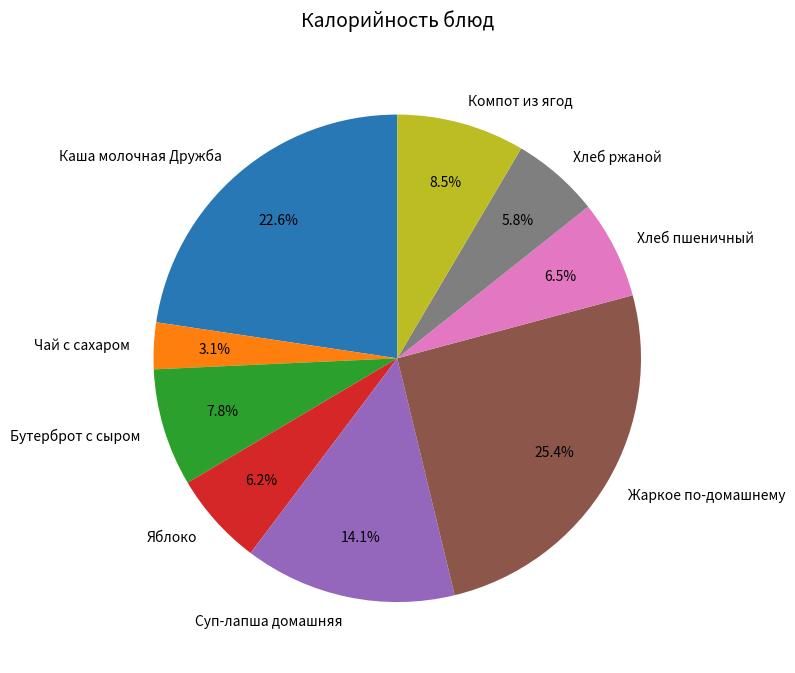

Between Яблоко and Каша молочная Дружба, which is larger?

Каша молочная Дружба